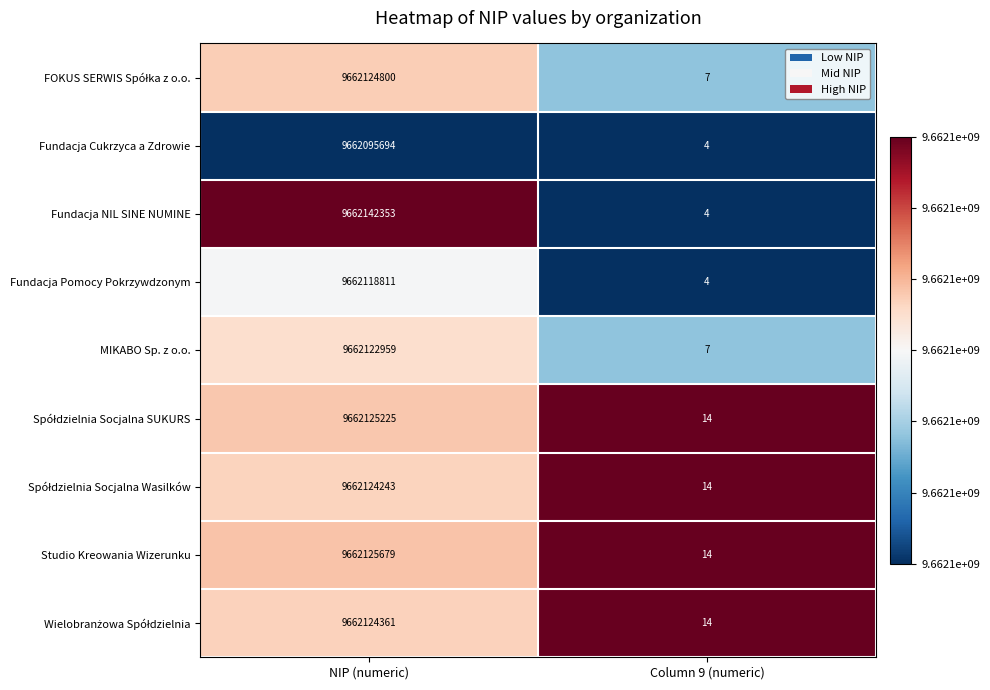

At which category does the chart reach its peak across all series?

NIP (numeric)